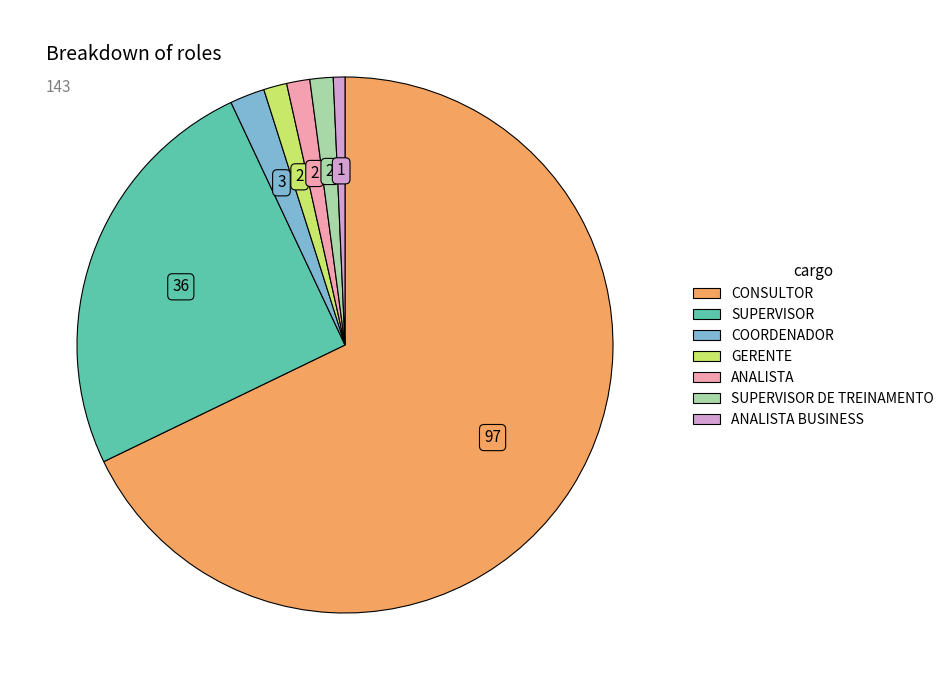

Is there a majority slice in this chart?

Yes